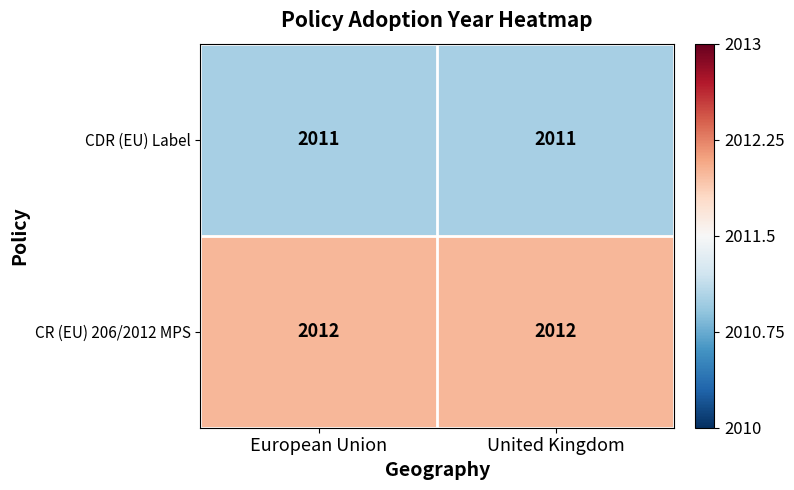

Reading right to left, extract all data points from this chart.

CDR (EU) Label: United Kingdom=2011	European Union=2011
CR (EU) 206/2012 MPS: United Kingdom=2012	European Union=2012